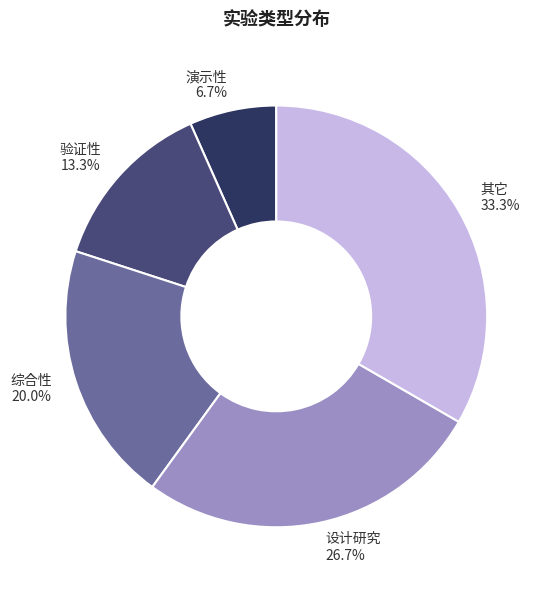

To the nearest percent, what is the combined percentage of 验证性 and 其它?

47%